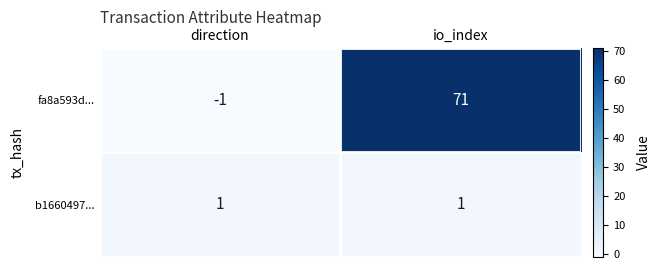

Rank the series by their maximum value, from lowest to highest.

b1660497..., fa8a593d...